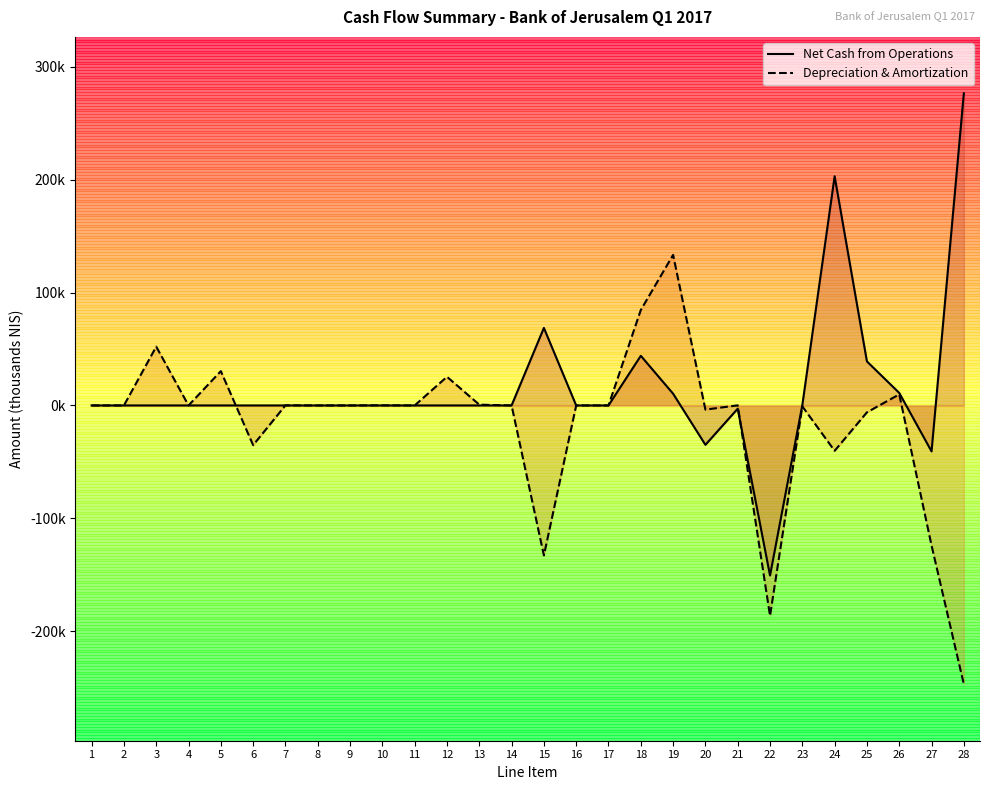

How many values in the Net Cash from Operations series exceed 0?

8